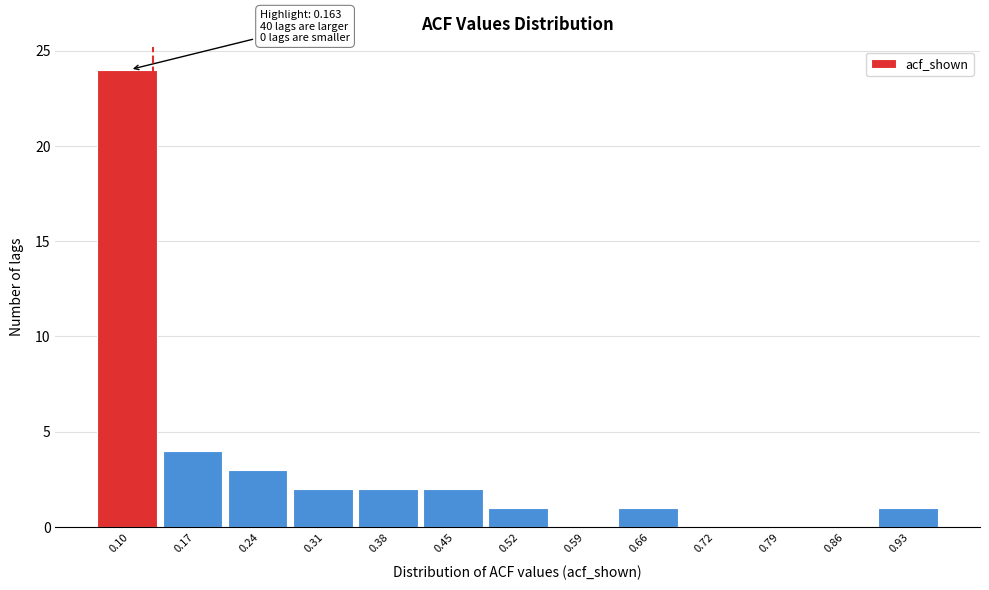

Reading left to right, what are all the values shown in this chart?

0.10=24	0.17=4	0.24=3	0.31=2	0.38=2	0.45=2	0.52=1	0.59=0	0.66=1	0.72=0	0.79=0	0.86=0	0.93=1